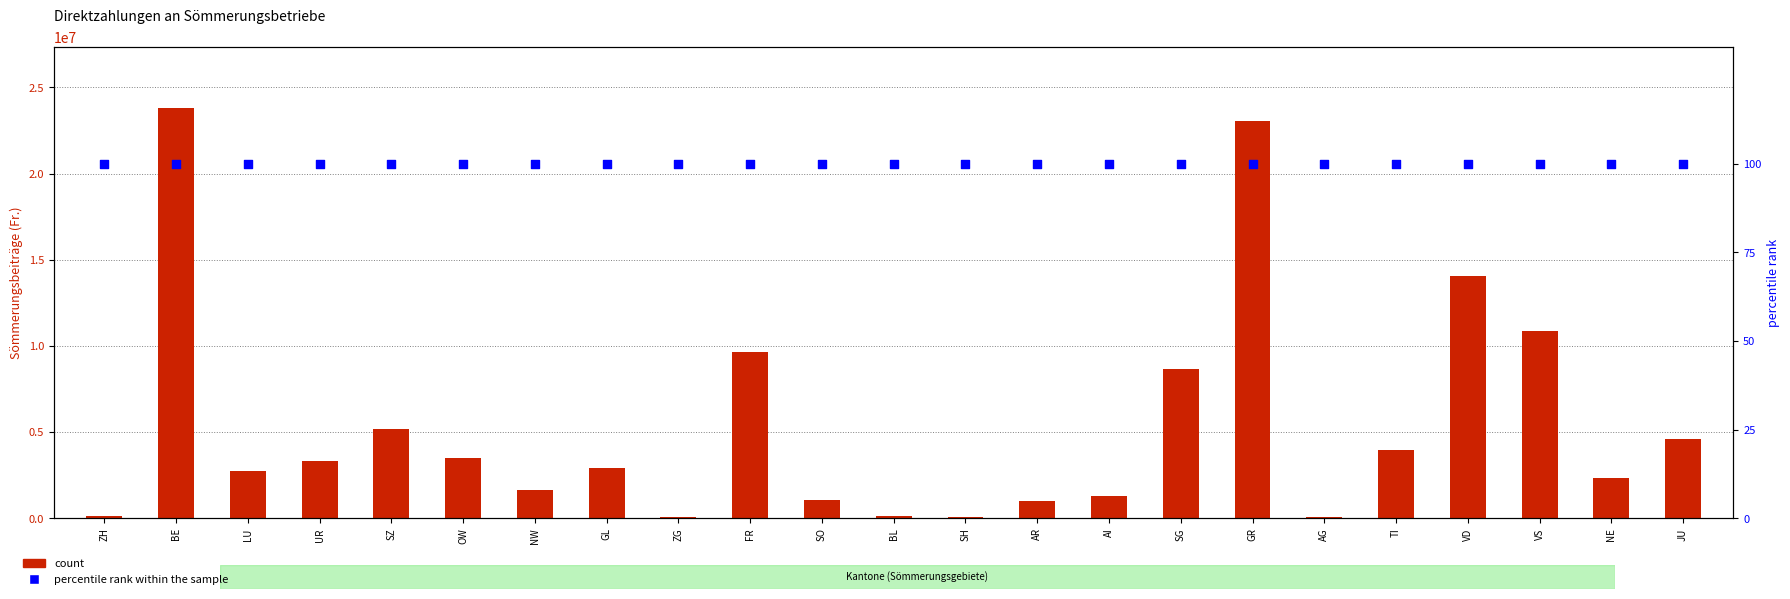

At how many categories does at least one series exceed 19391271?

2